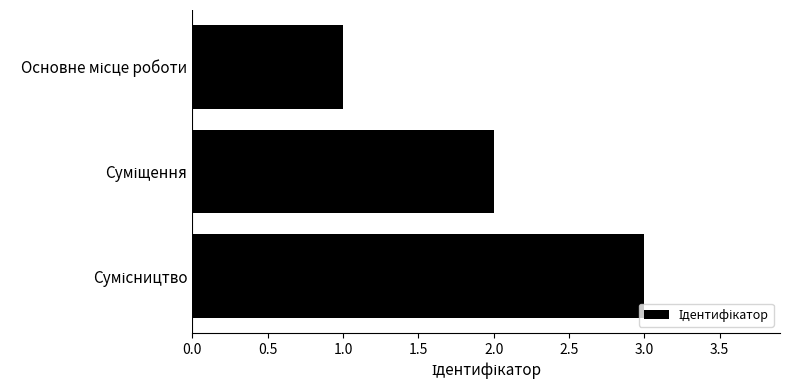

How many series are shown in this chart?

1